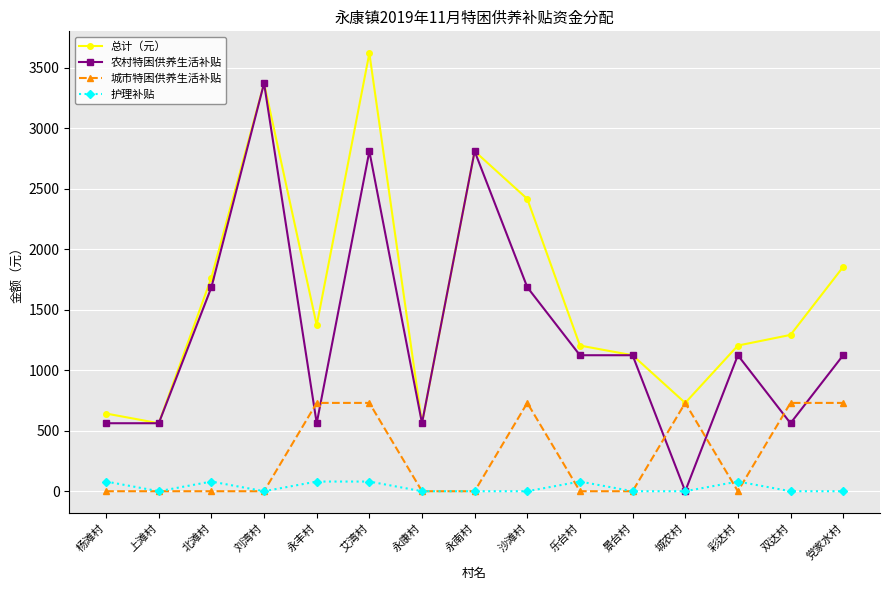

True or false: 总计（元） has more than 2 interior local peaks.

True